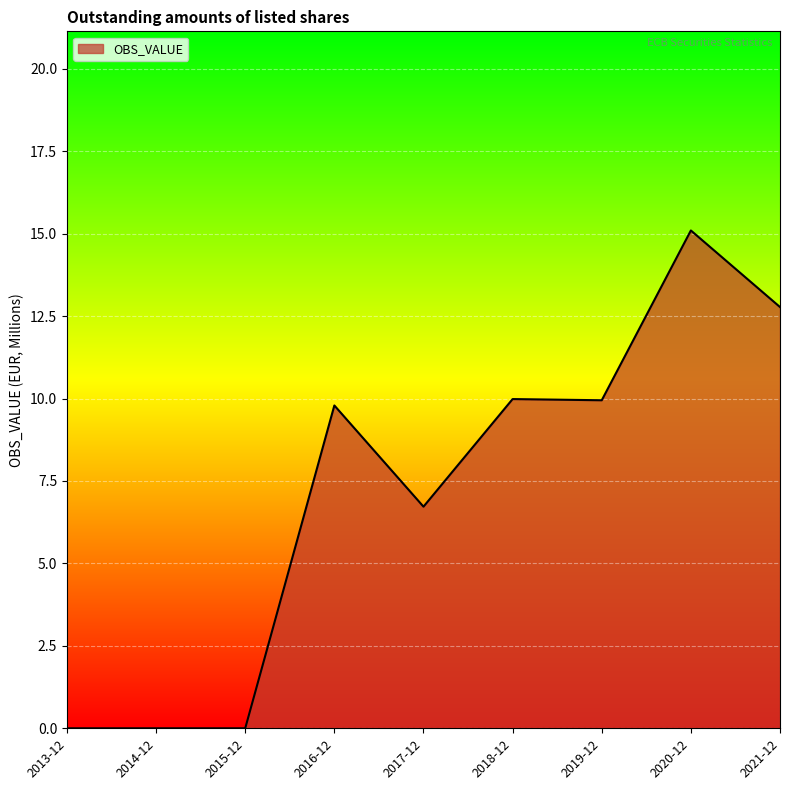

At which label is the value closest to 7?

2017-12